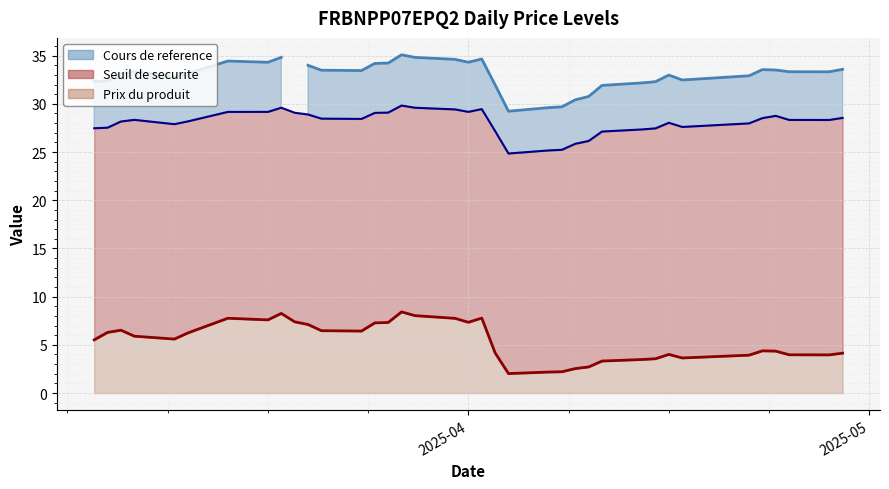

True or false: Seuil de securite and Prix du produit intersect in this chart.

False